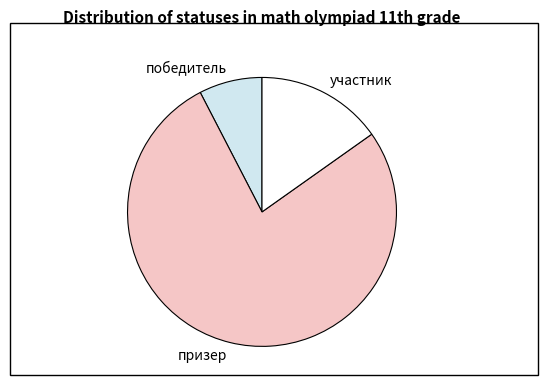

Which category accounts for the majority?

призер